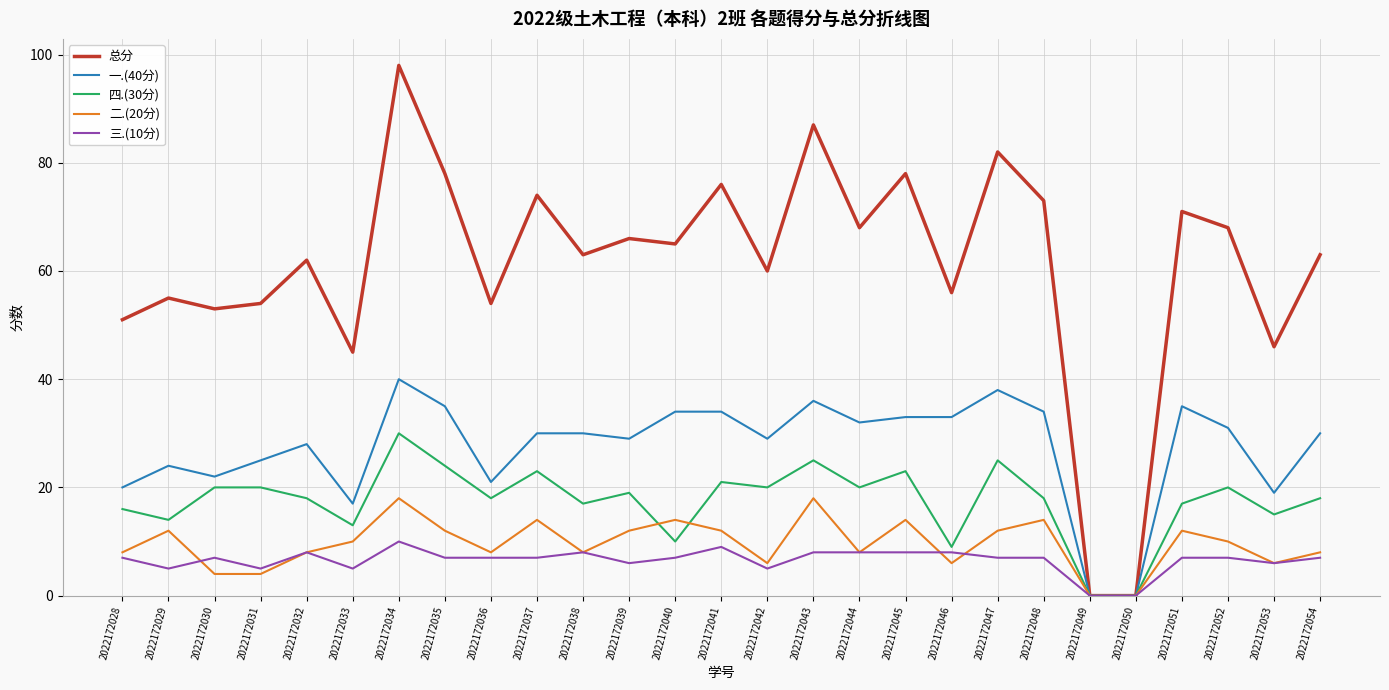

Reading left to right, list all the values displayed in this chart.

总分: 2022172028=51	2022172029=55	2022172030=53	2022172031=54	2022172032=62	2022172033=45	2022172034=98	2022172035=78	2022172036=54	2022172037=74	2022172038=63	2022172039=66	2022172040=65	2022172041=76	2022172042=60	2022172043=87	2022172044=68	2022172045=78	2022172046=56	2022172047=82	2022172048=73	2022172049=0	2022172050=0	2022172051=71	2022172052=68	2022172053=46	2022172054=63
一.(40分): 2022172028=20	2022172029=24	2022172030=22	2022172031=25	2022172032=28	2022172033=17	2022172034=40	2022172035=35	2022172036=21	2022172037=30	2022172038=30	2022172039=29	2022172040=34	2022172041=34	2022172042=29	2022172043=36	2022172044=32	2022172045=33	2022172046=33	2022172047=38	2022172048=34	2022172049=0	2022172050=0	2022172051=35	2022172052=31	2022172053=19	2022172054=30
四.(30分): 2022172028=16	2022172029=14	2022172030=20	2022172031=20	2022172032=18	2022172033=13	2022172034=30	2022172035=24	2022172036=18	2022172037=23	2022172038=17	2022172039=19	2022172040=10	2022172041=21	2022172042=20	2022172043=25	2022172044=20	2022172045=23	2022172046=9	2022172047=25	2022172048=18	2022172049=0	2022172050=0	2022172051=17	2022172052=20	2022172053=15	2022172054=18
二.(20分): 2022172028=8	2022172029=12	2022172030=4	2022172031=4	2022172032=8	2022172033=10	2022172034=18	2022172035=12	2022172036=8	2022172037=14	2022172038=8	2022172039=12	2022172040=14	2022172041=12	2022172042=6	2022172043=18	2022172044=8	2022172045=14	2022172046=6	2022172047=12	2022172048=14	2022172049=0	2022172050=0	2022172051=12	2022172052=10	2022172053=6	2022172054=8
三.(10分): 2022172028=7	2022172029=5	2022172030=7	2022172031=5	2022172032=8	2022172033=5	2022172034=10	2022172035=7	2022172036=7	2022172037=7	2022172038=8	2022172039=6	2022172040=7	2022172041=9	2022172042=5	2022172043=8	2022172044=8	2022172045=8	2022172046=8	2022172047=7	2022172048=7	2022172049=0	2022172050=0	2022172051=7	2022172052=7	2022172053=6	2022172054=7